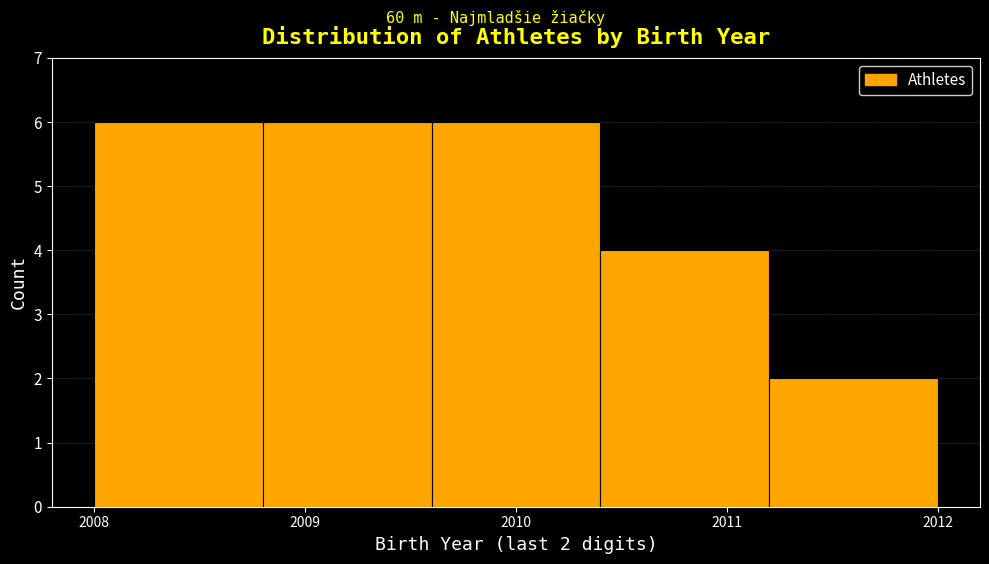

Reading left to right, transcribe all the data shown in this chart.

6	6	6	4	2